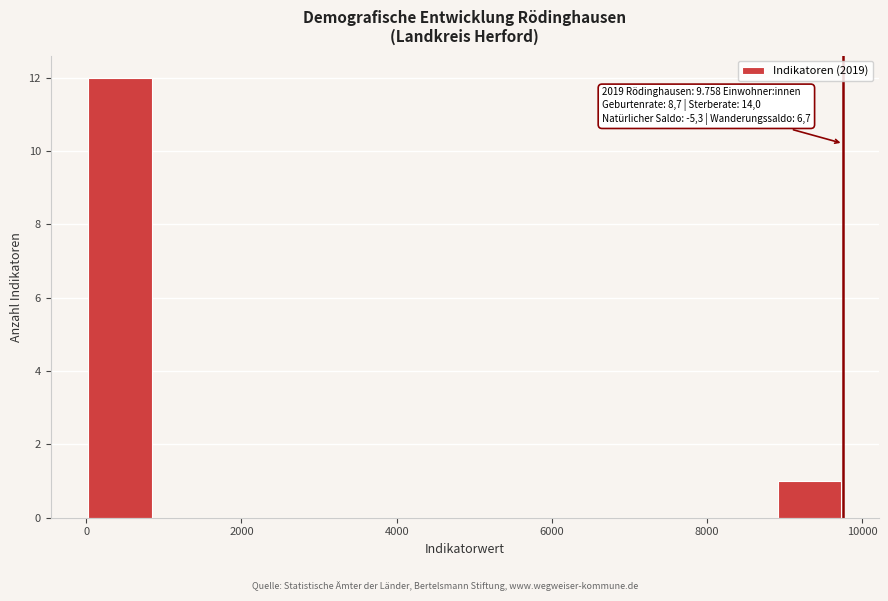

Which range on the x-axis has the tallest bar?

0 to 800